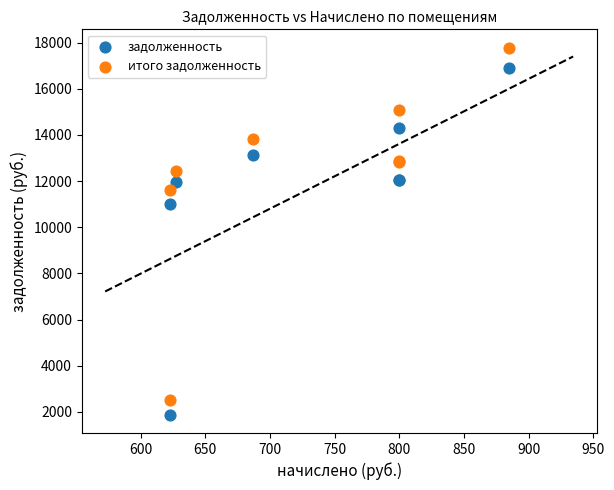

Across all series, what Y value is closest to 9828?

11004.7